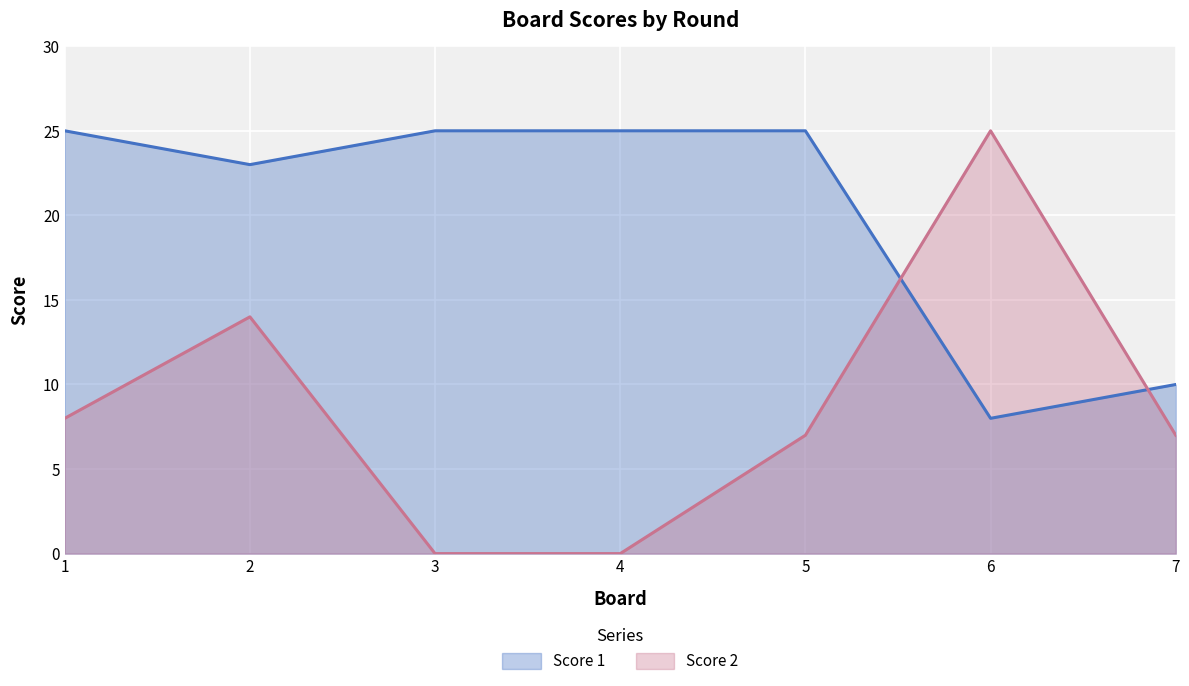

Between which two adjacent categories do Score 1 and Score 2 first intersect?

5 and 6